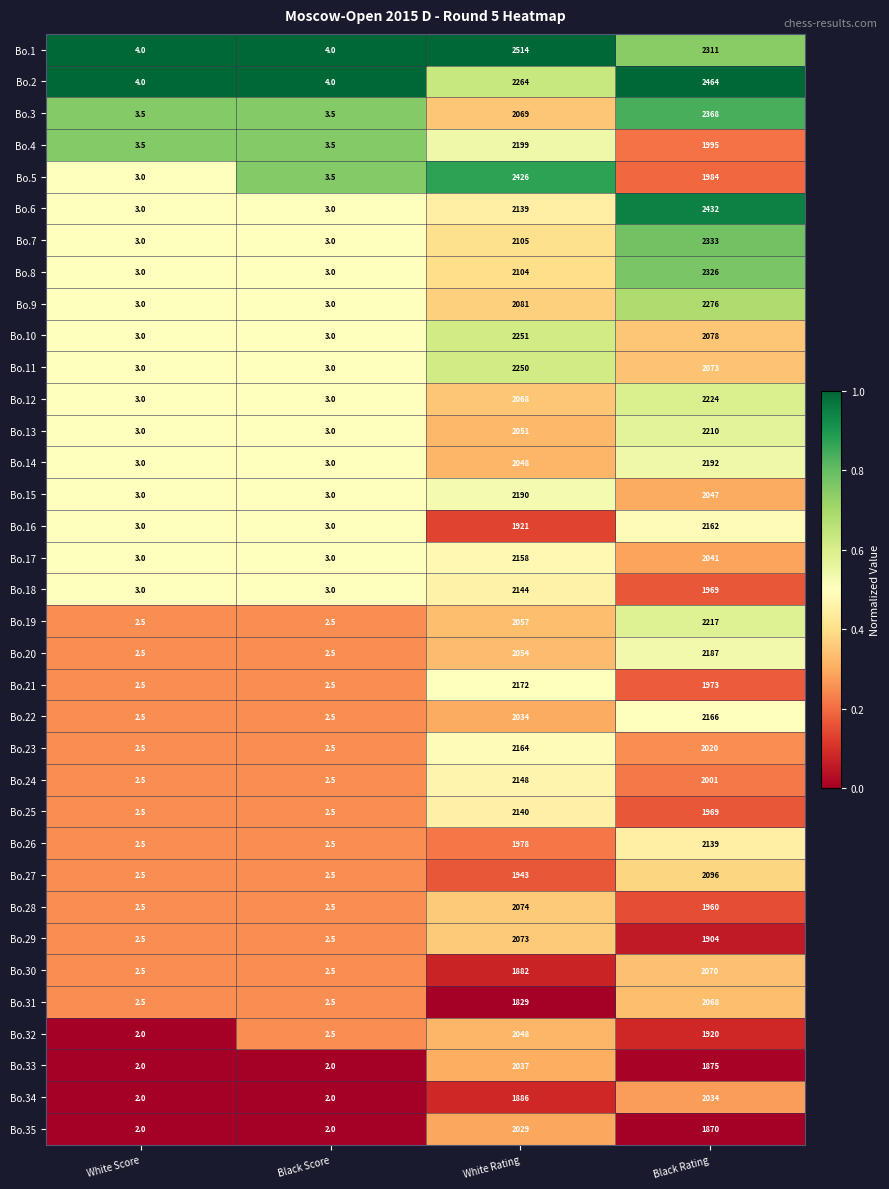

Where does the Bo.11 series first go above 2073?

White Rating